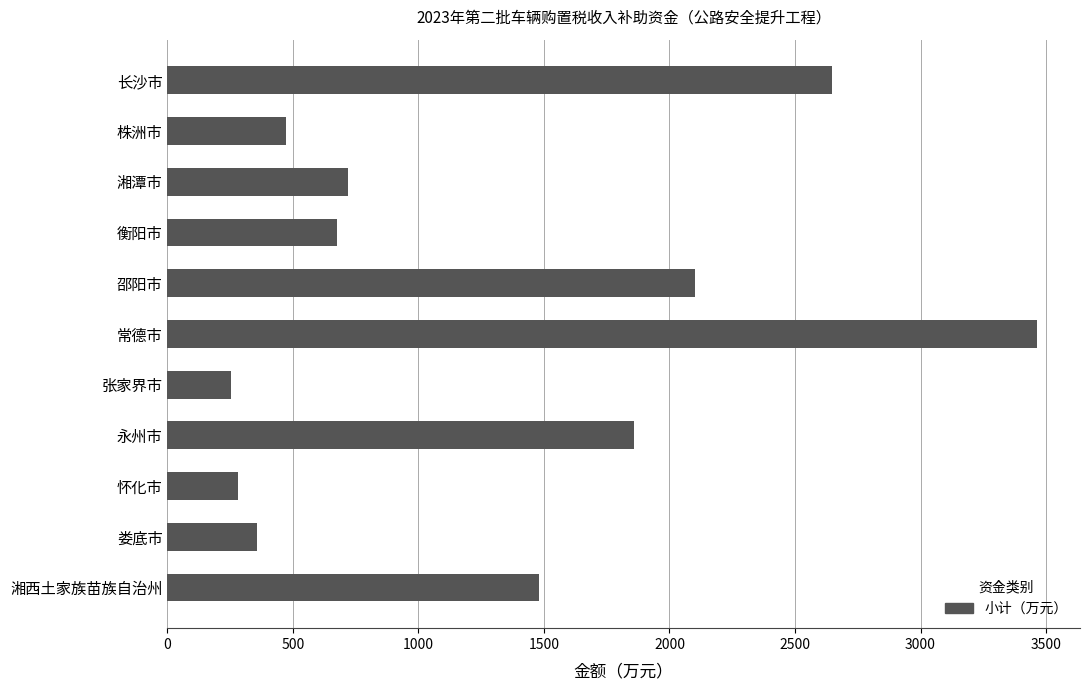

What is the value of the 9th bar from the top?

280